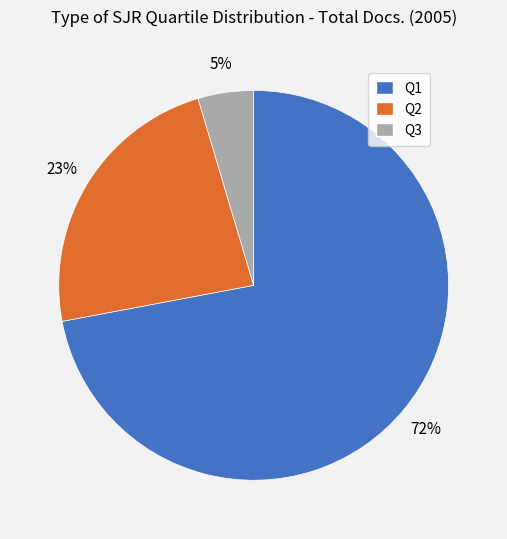

To the nearest percent, what is the difference between the Q1 and Q2 slice percentages?

49%